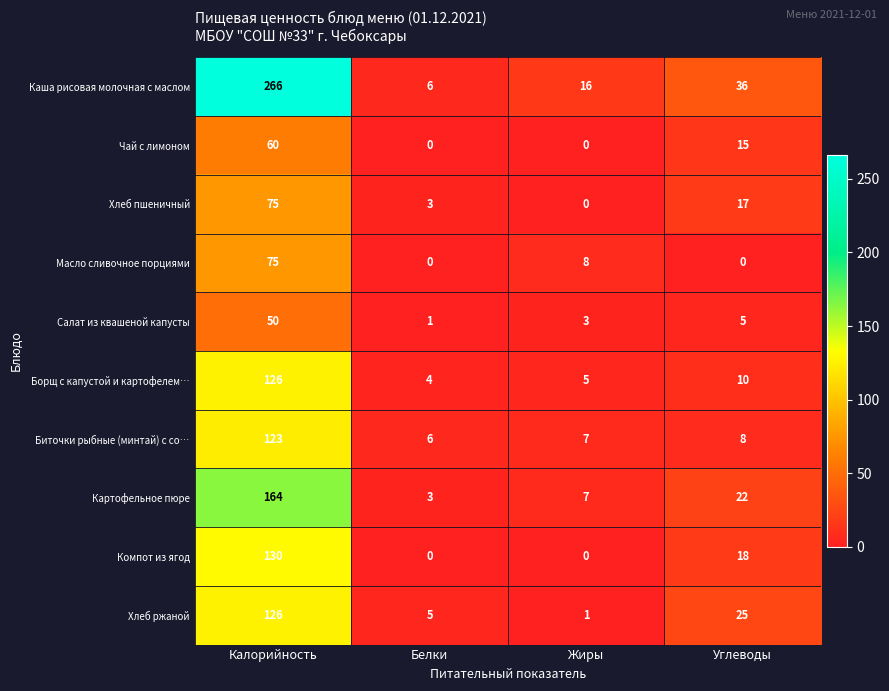

Which series has the largest total across all categories?

Каша рисовая молочная с маслом